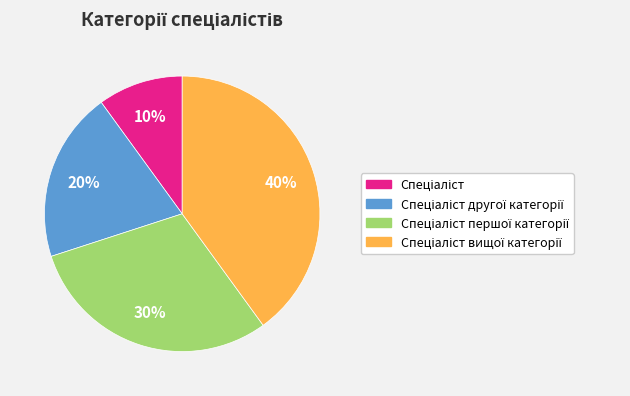

Does any single category account for the majority?

No